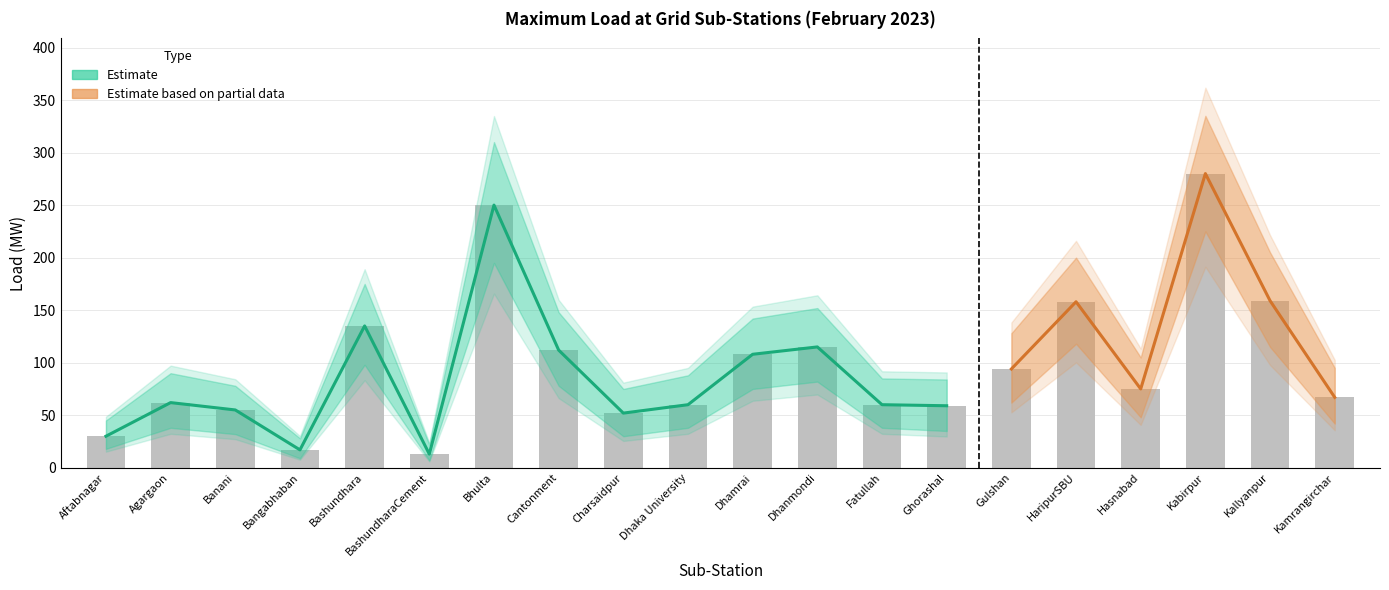

Reading left to right, extract all data points from this chart.

Load (MW): 30	62	55	17	135	13	250	112	52	60	108	115	60	59	94	158	75	280	159	67
Upper bound: 45	90	78	28	175	22	310	148	75	88	142	152	85	84	128	200	105	335	205	95
Lower bound: 18	38	32	9	98	7	195	78	30	38	75	82	38	35	62	118	48	225	115	42